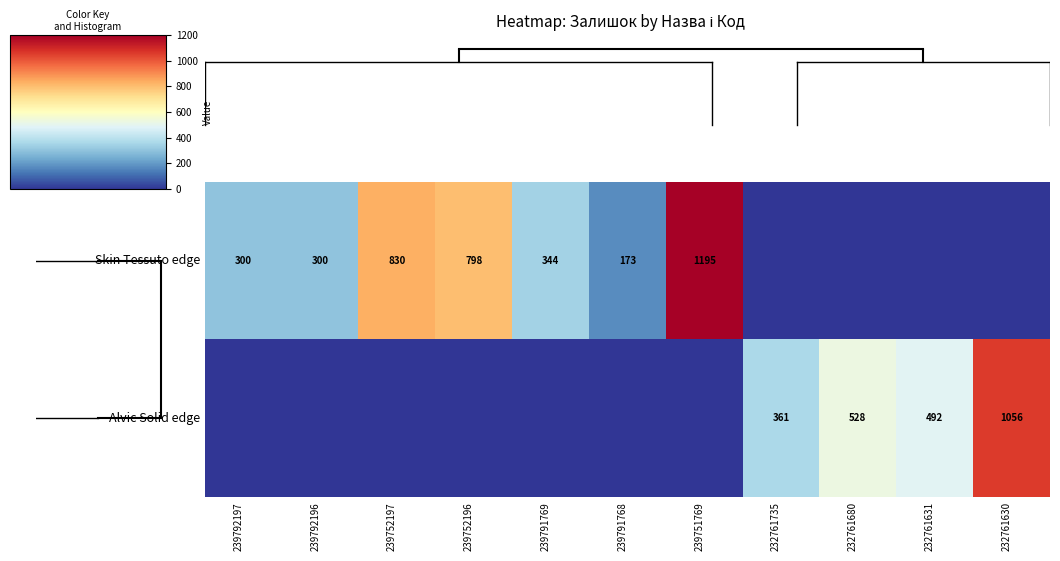

True or false: Skin Tessuto edge has a value of 1298 at 239752196.

False